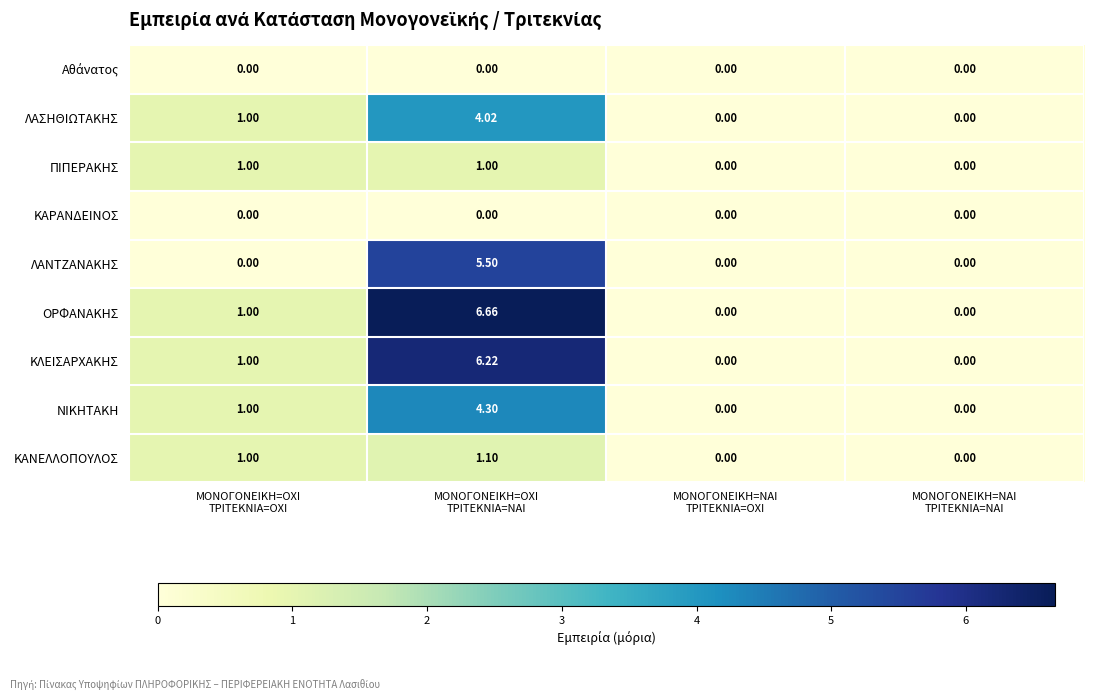

Which series has the largest total across all categories?

ΟΡΦΑΝΑΚΗΣ